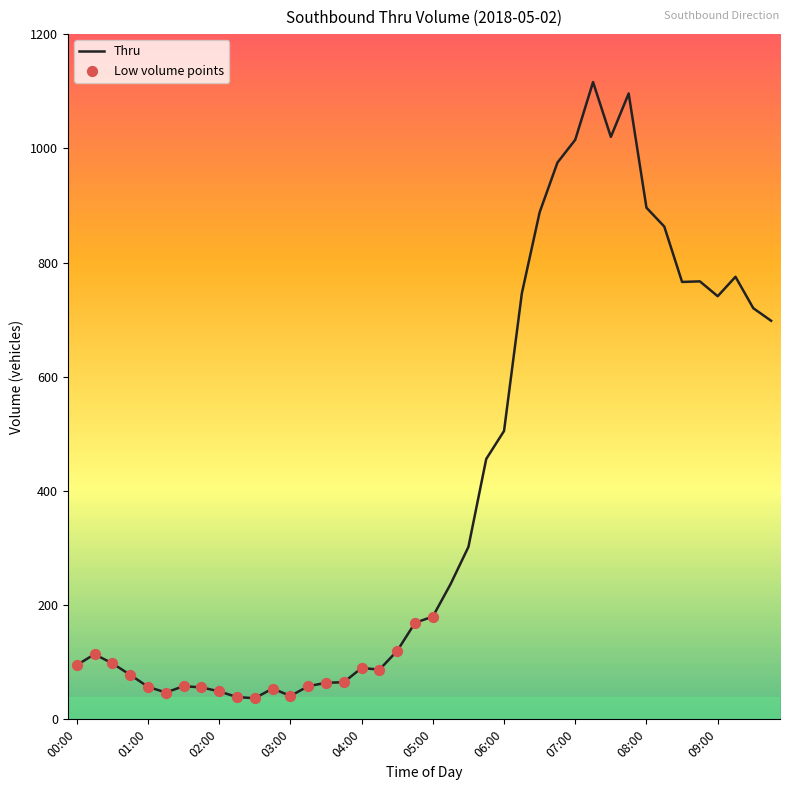

What is the smallest value displayed?

37